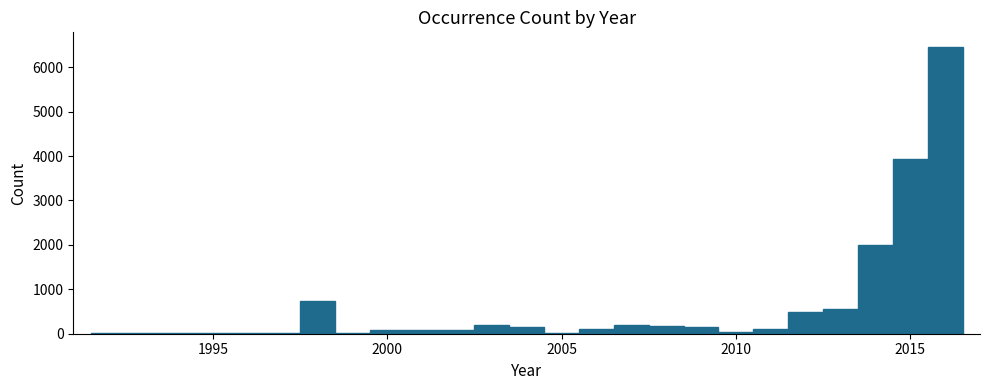

Read against the x-axis, roughly where is the centre of the tallest bar?

2016.0